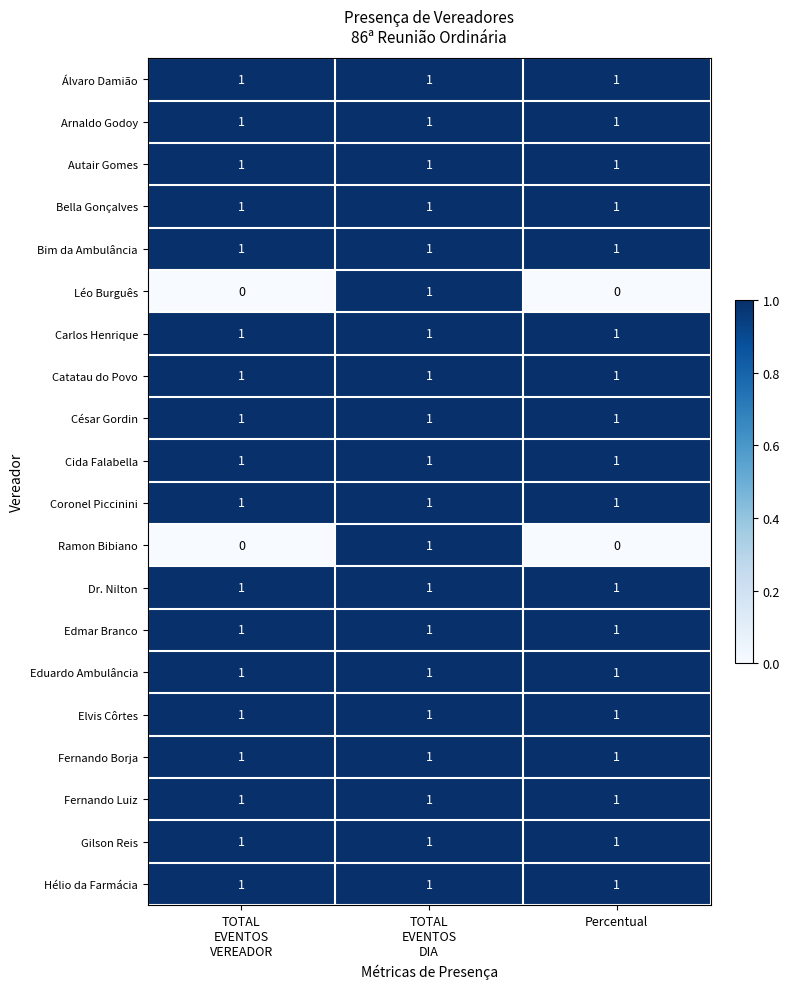

At how many categories does at least one series exceed 0?

3